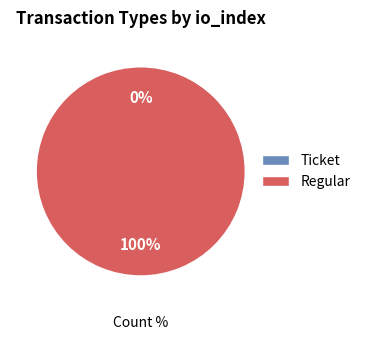

True or false: Ticket accounts for 0% of the total.

True